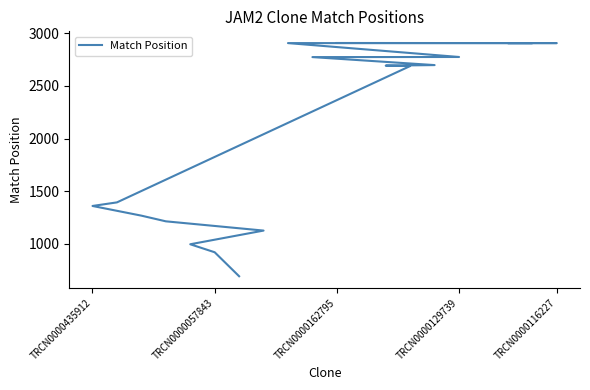

True or false: there are more than 2 points higher than both neighbors.

False